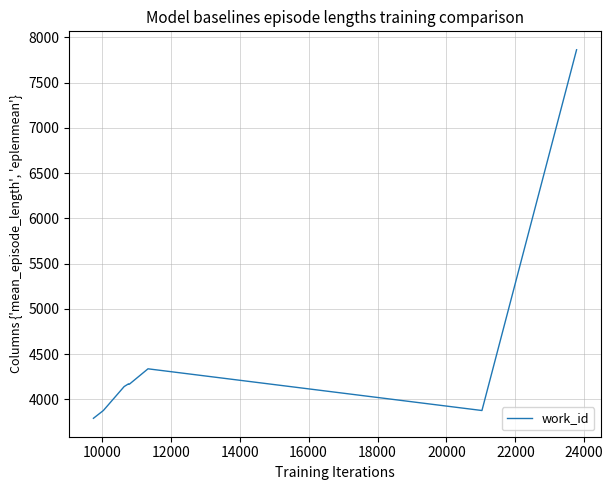

What is the difference between the maximum and minimum values?

4074